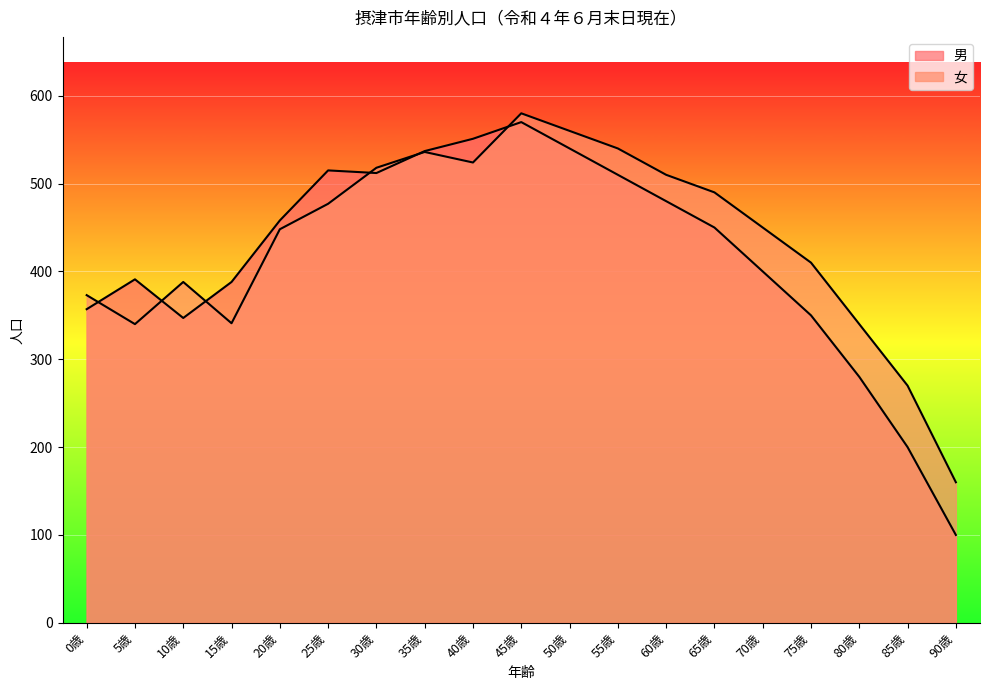

Where do 女 and 男 first cross each other?

0歳 and 5歳